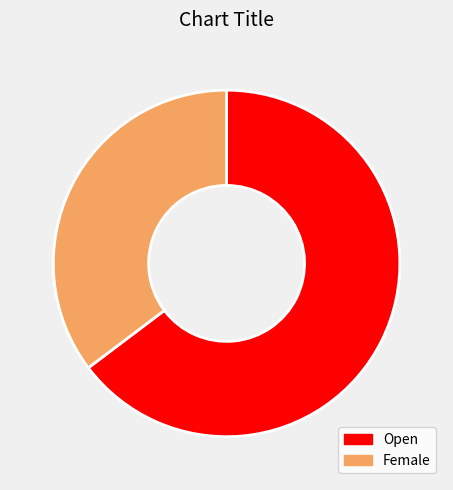

Rank the categories by value from lowest to highest.

Female, Open